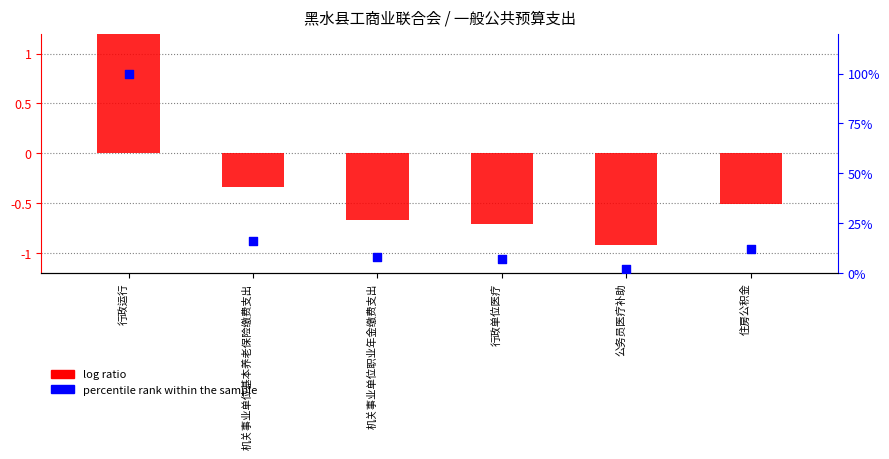

What is the total value across all series at 住房公积金?

11.6